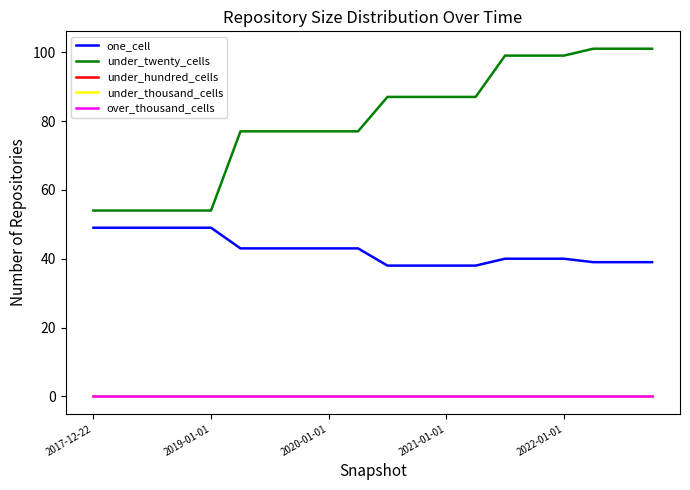

True or false: under_hundred_cells has more than 1 points higher than both neighbors.

False